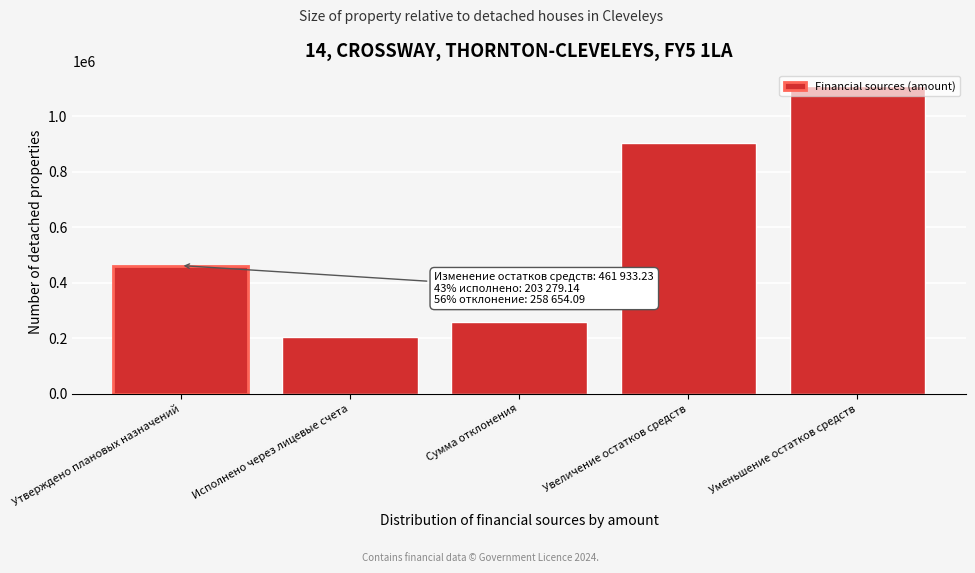

The chart shows a value of 436491.8 at Сумма отклонения. True or false?

False